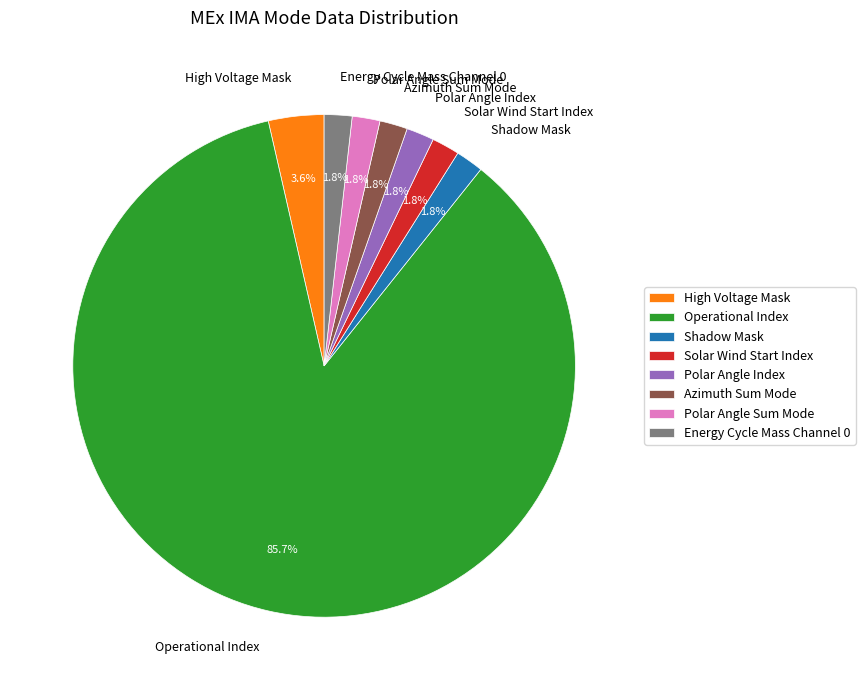

What percentage is NOT represented by Polar Angle Sum Mode?

98.2%